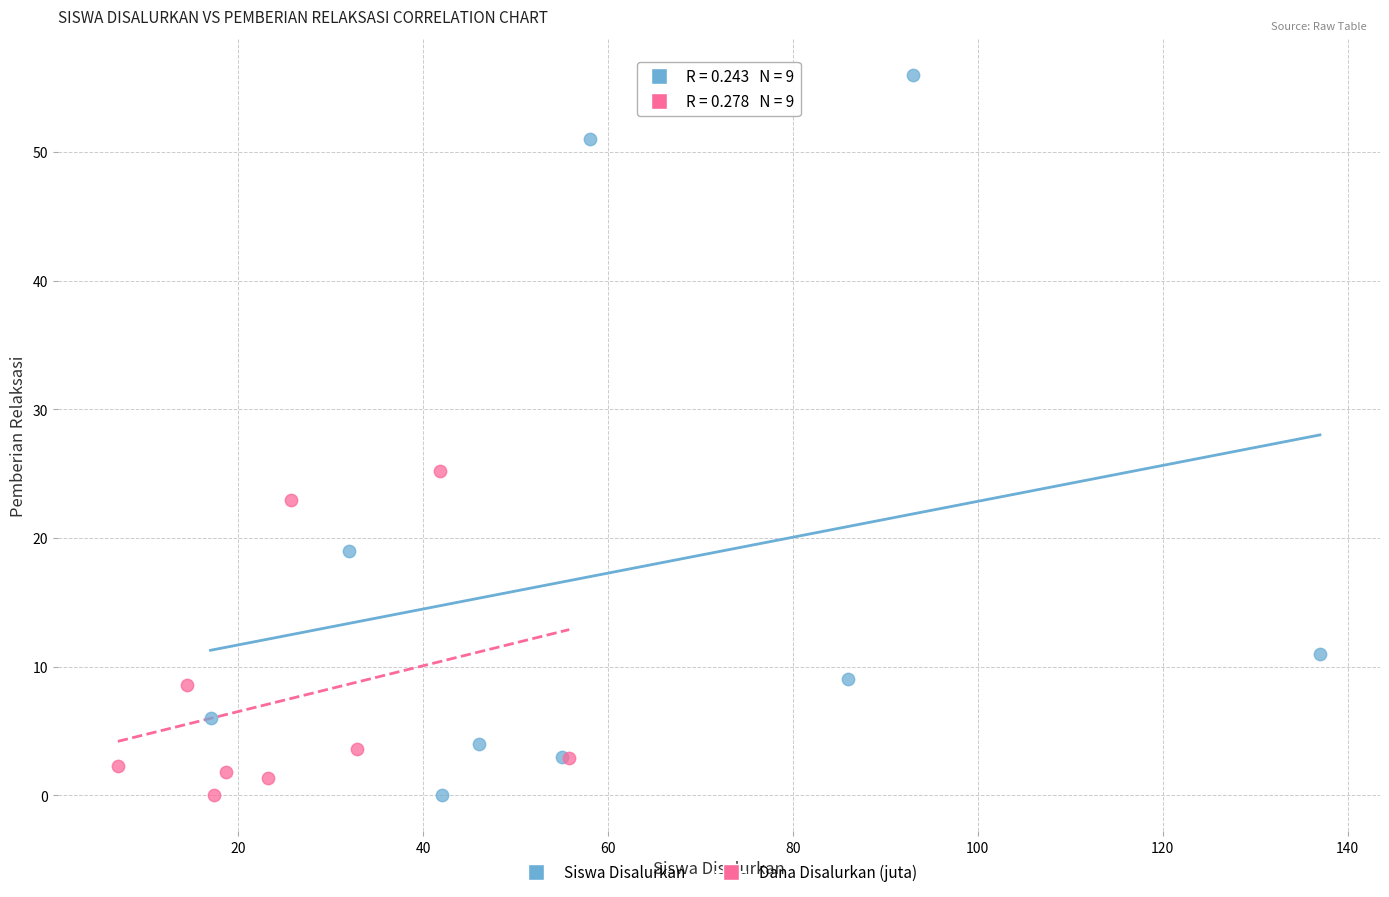

Which series reaches the maximum Y coordinate?

Siswa Disalurkan